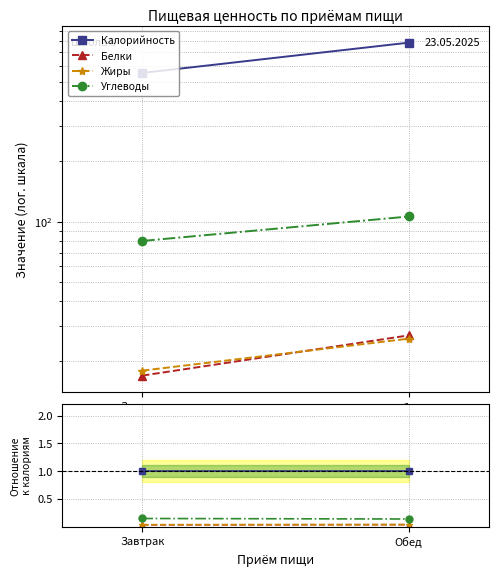

How many distinct data groups are displayed?

4